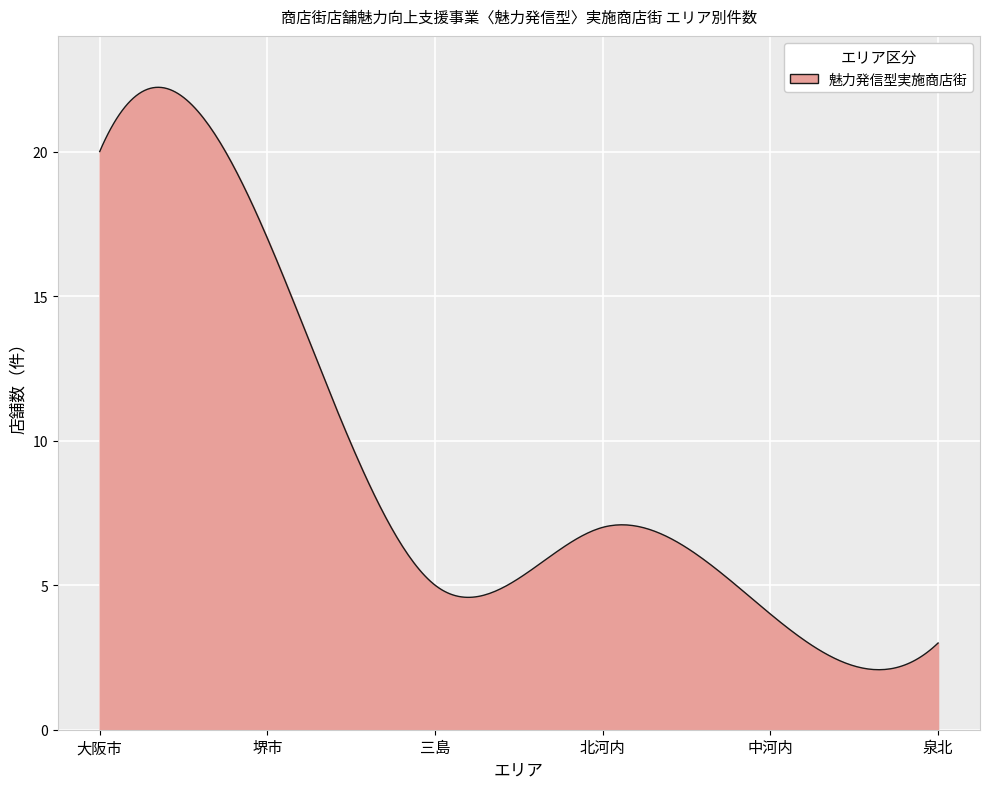

What is the smallest value displayed?

2.1